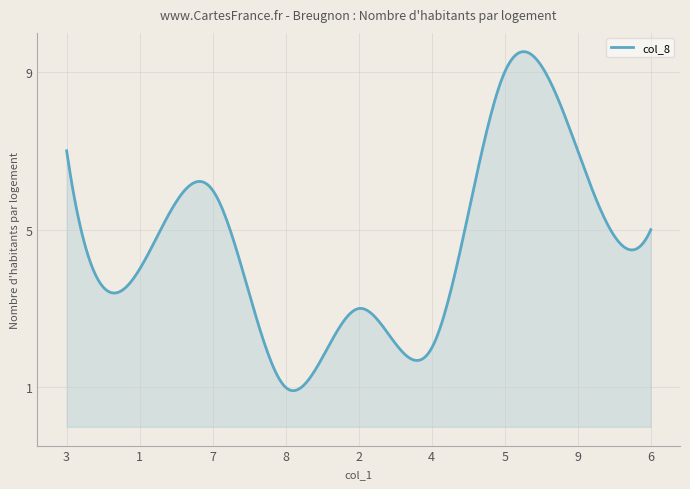

What is the maximum value shown in the chart?

9.5